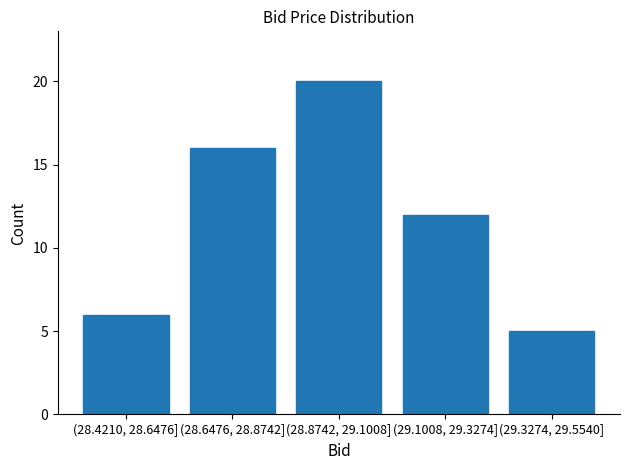

Reading left to right, transcribe all the data shown in this chart.

(28.4210, 28.6476]=6	(28.6476, 28.8742]=16	(28.8742, 29.1008]=20	(29.1008, 29.3274]=12	(29.3274, 29.5540]=5